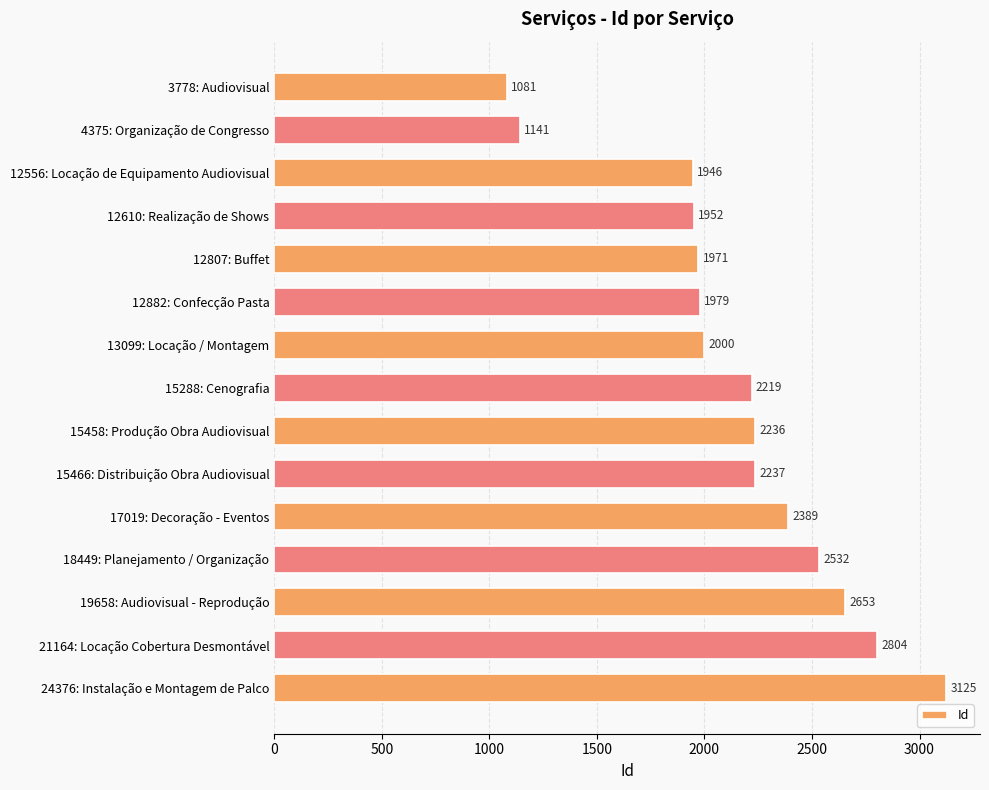

What is the value of the 13th bar from the top?

2653